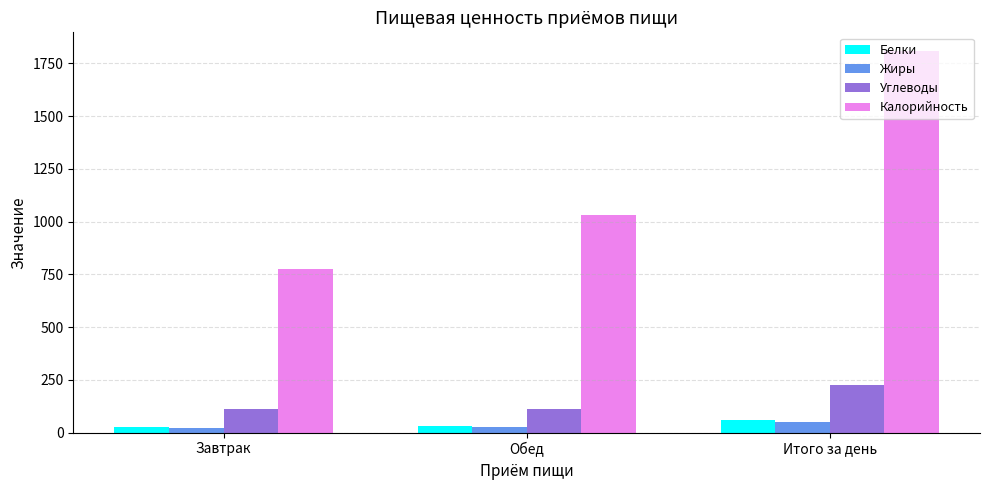

What is the difference between the second highest and minimum values in the Жиры series?

7.8